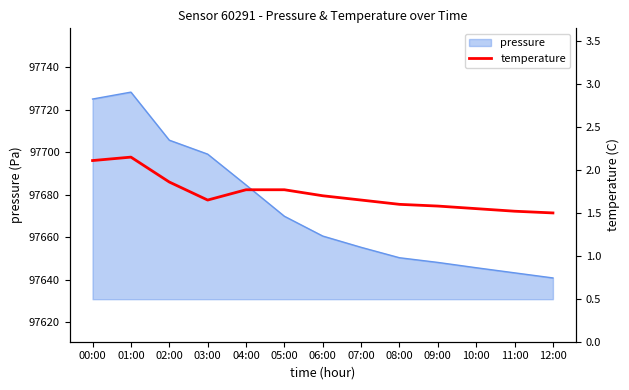

What is the label of the 1st point from the right?

12:00